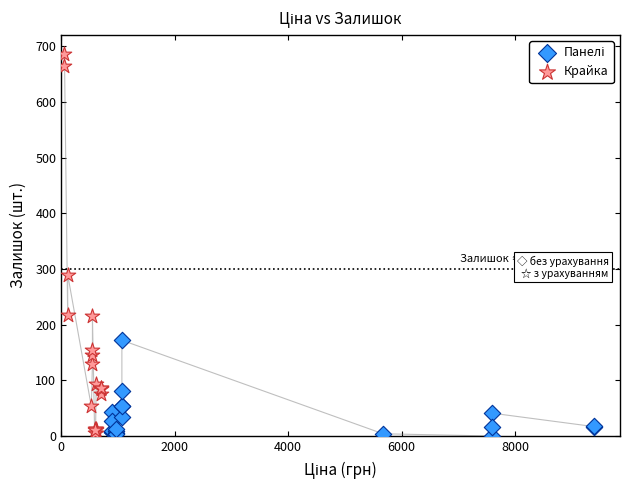

Which series has the widest spread of Y values?

Крайка